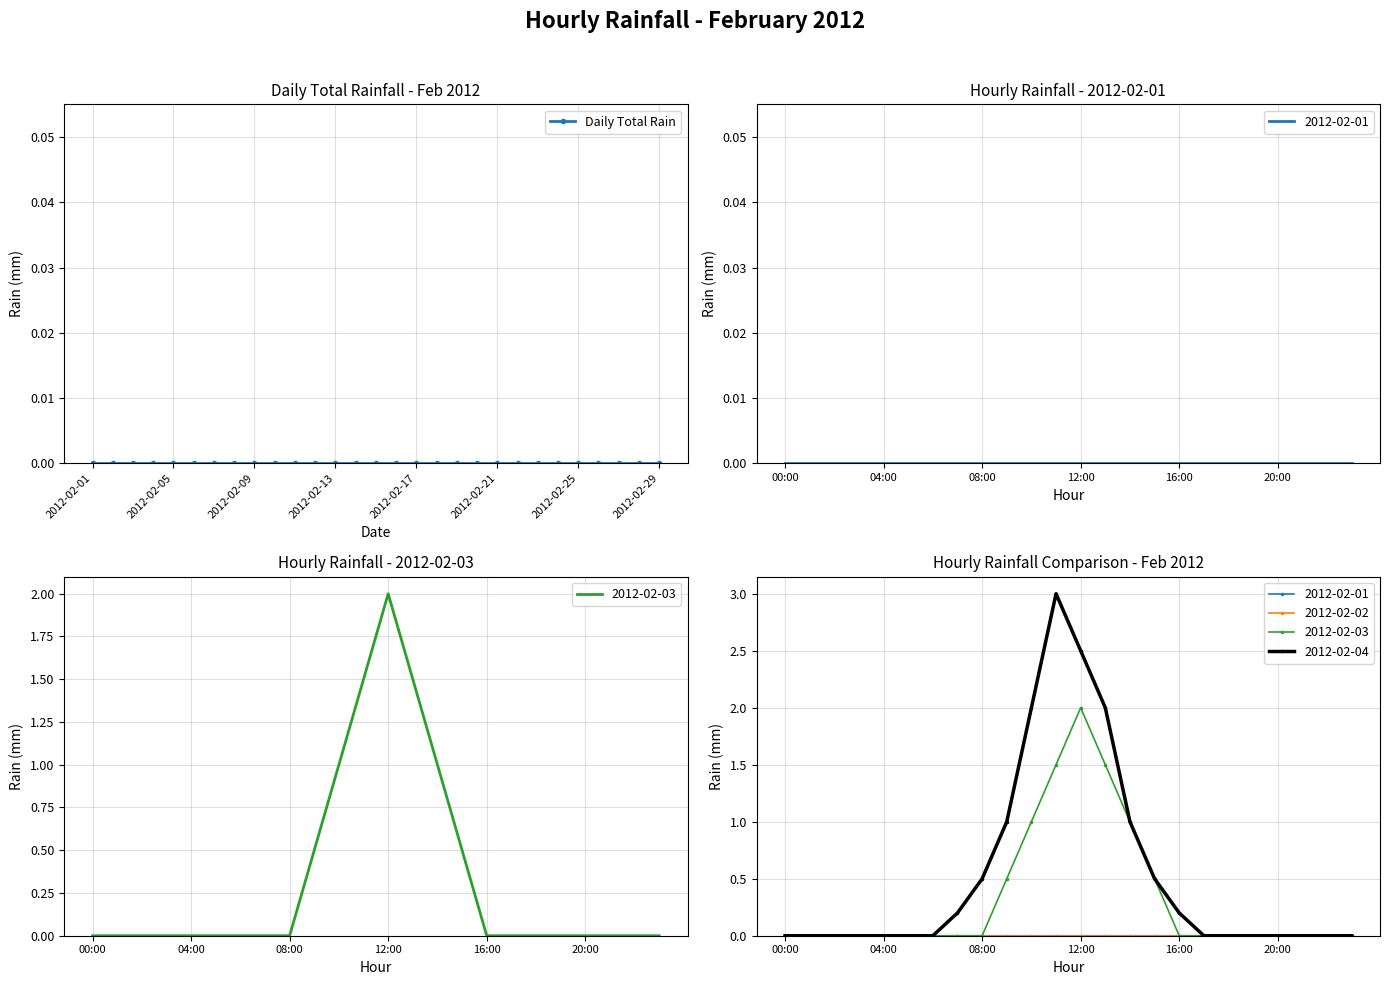

List the labels in order of 2012-02-03 value, largest first.

12:00, 11:00, 13:00, 10:00, 14:00, 09:00, 15:00, 00:00, 01:00, 02:00, 03:00, 04:00, 05:00, 06:00, 07:00, 08:00, 16:00, 17:00, 18:00, 19:00, 20:00, 21:00, 22:00, 23:00